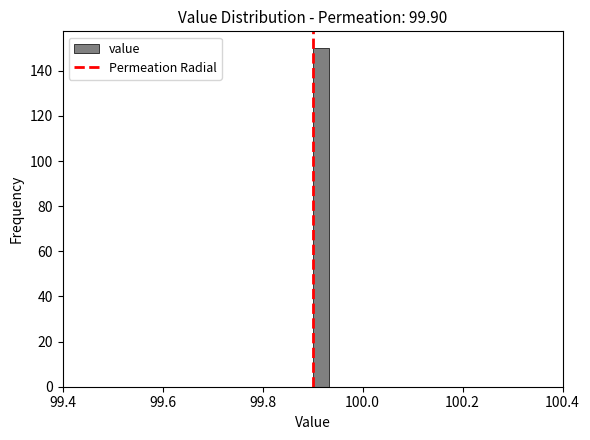

Around what value on the x-axis is the tallest bar? Give the approximate position of its centre, as read against the axis.

99.92